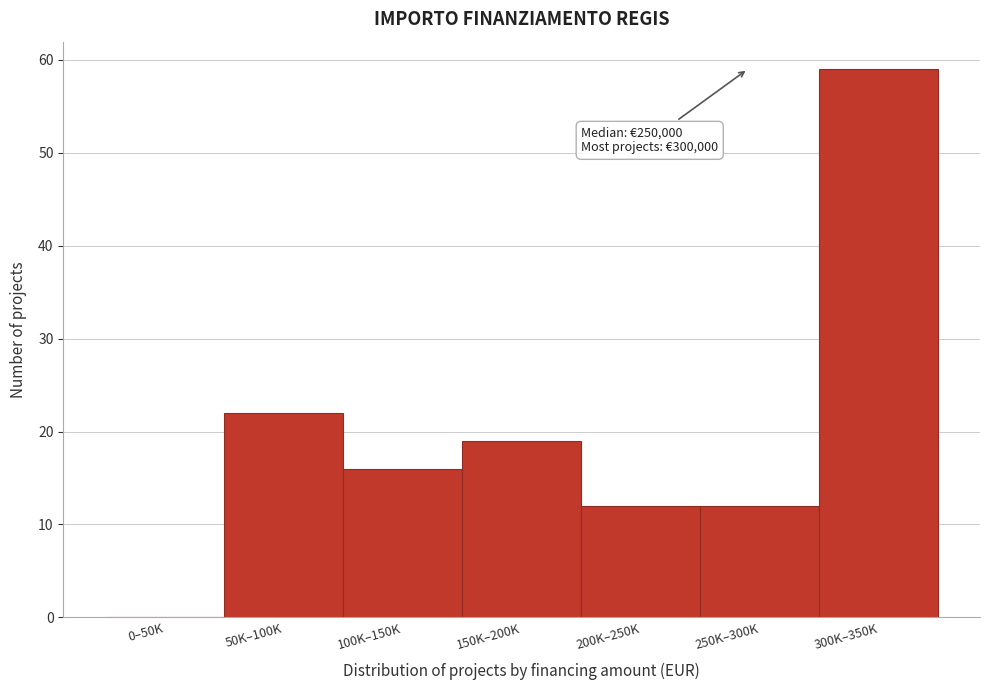

Reading left to right, extract all data points from this chart.

0–50K=0	50K–100K=22	100K–150K=16	150K–200K=19	200K–250K=12	250K–300K=12	300K–350K=59